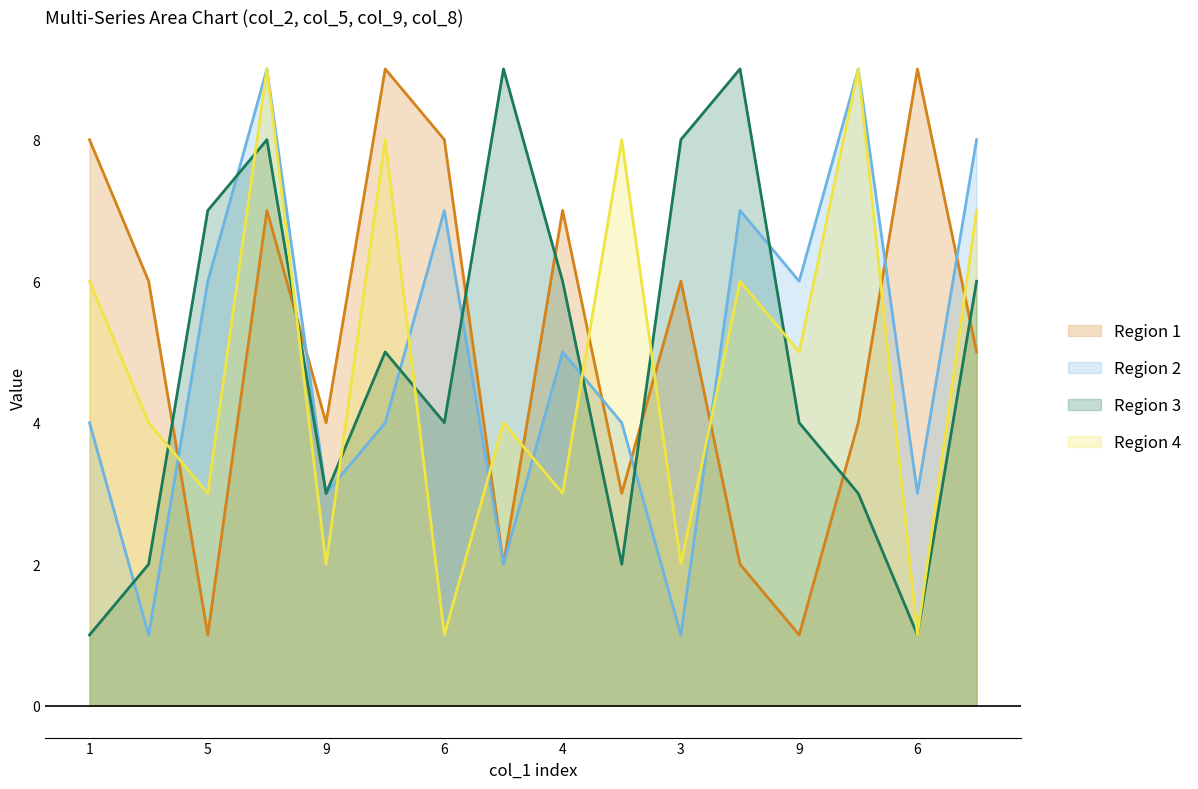

Read the col_2 value at 8.

2